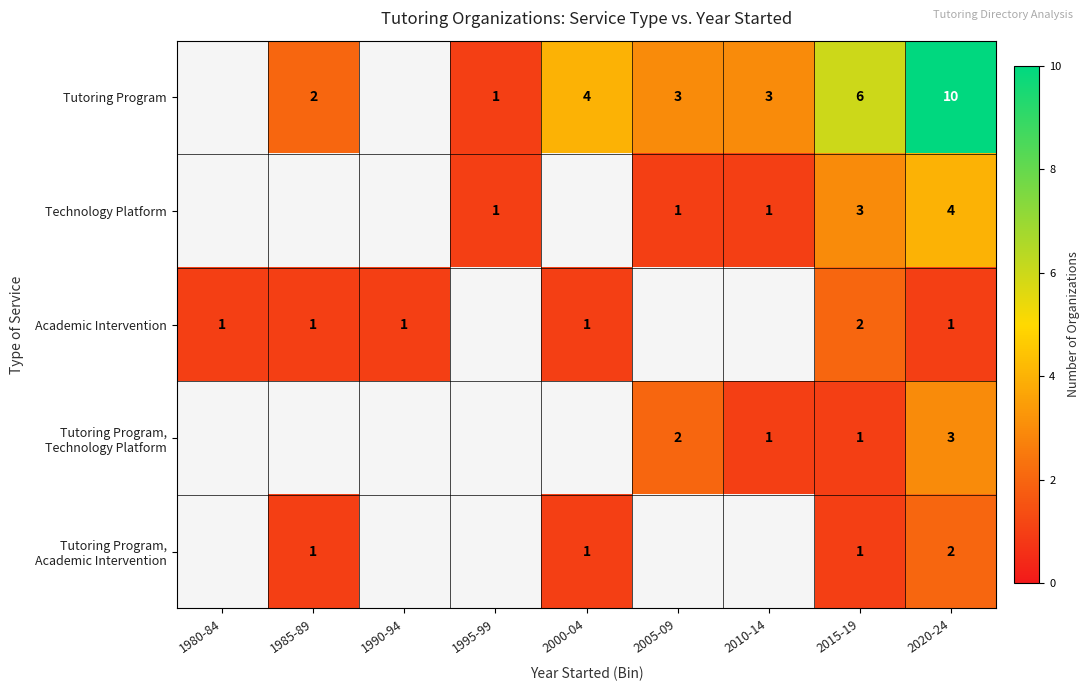

The value of Tutoring Program at 1995-99 is 2. True or false?

False